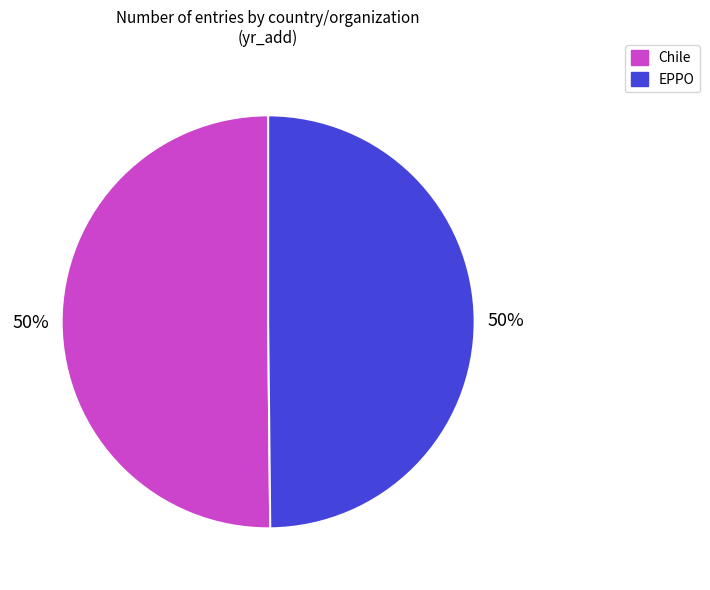

To the nearest percent, what portion does EPPO represent?

50%